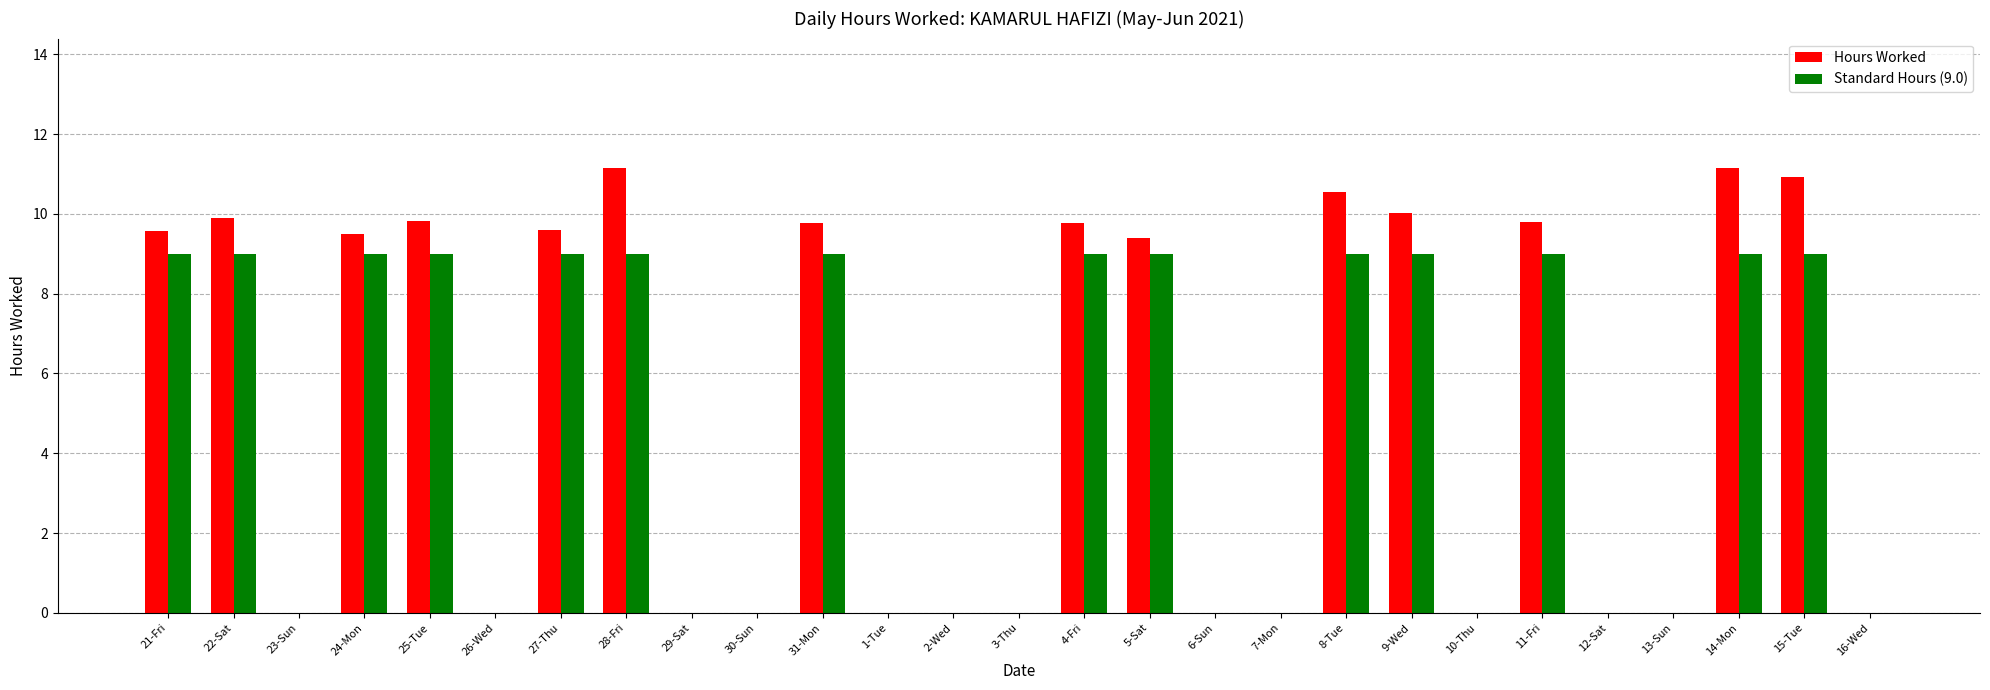

Read the Hours Worked value at 11-Fri.

9.8